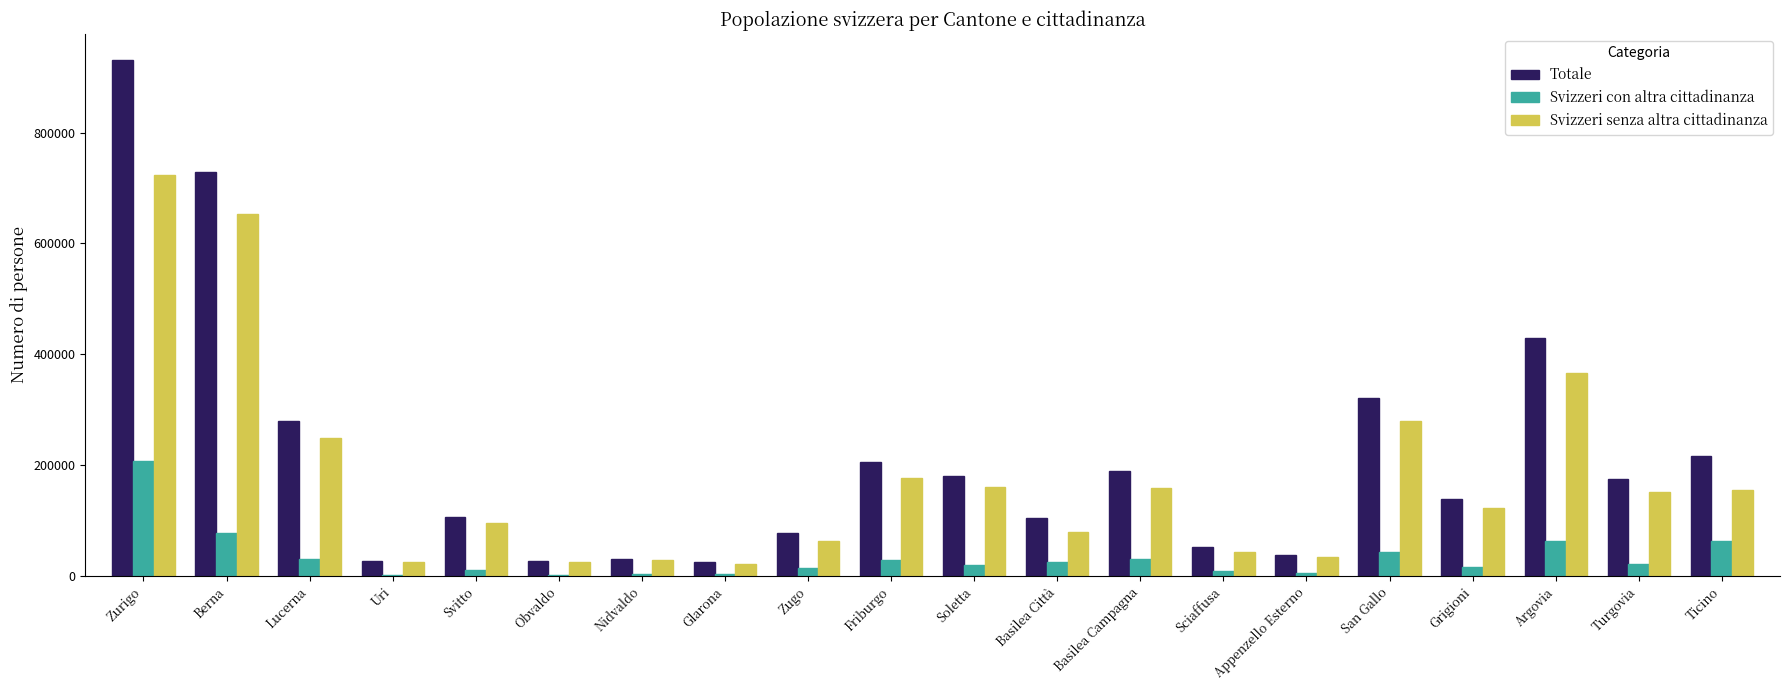

Is the value of Svizzeri con altra cittadinanza at Uri greater than the value of Svizzeri senza altra cittadinanza at Glarona?

No